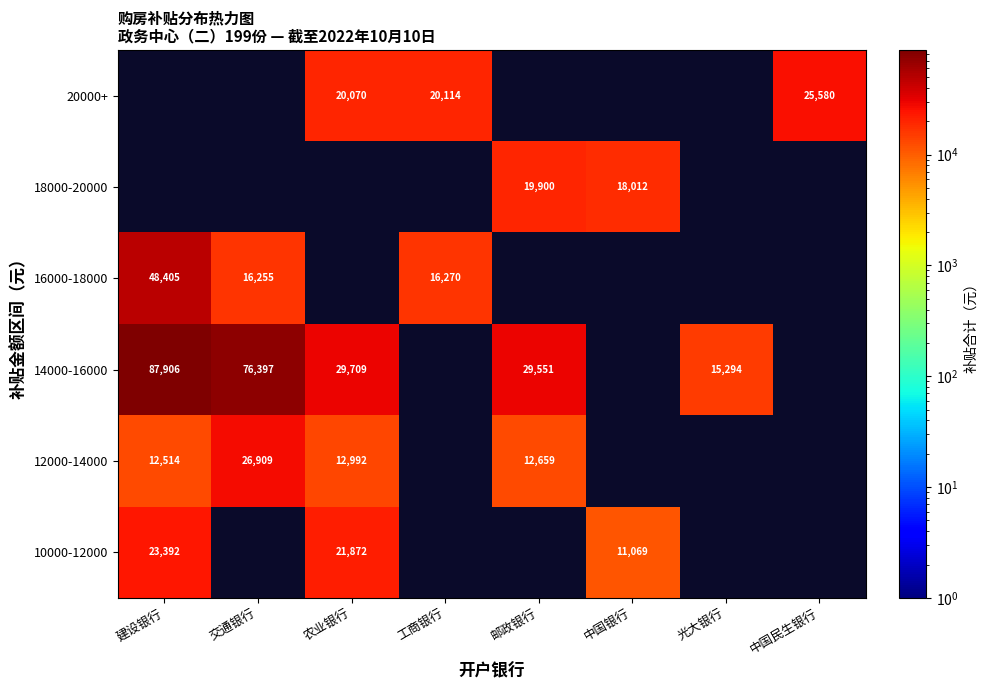

Is it true that 10000-12000 equals 13471.4 at 农业银行?

False